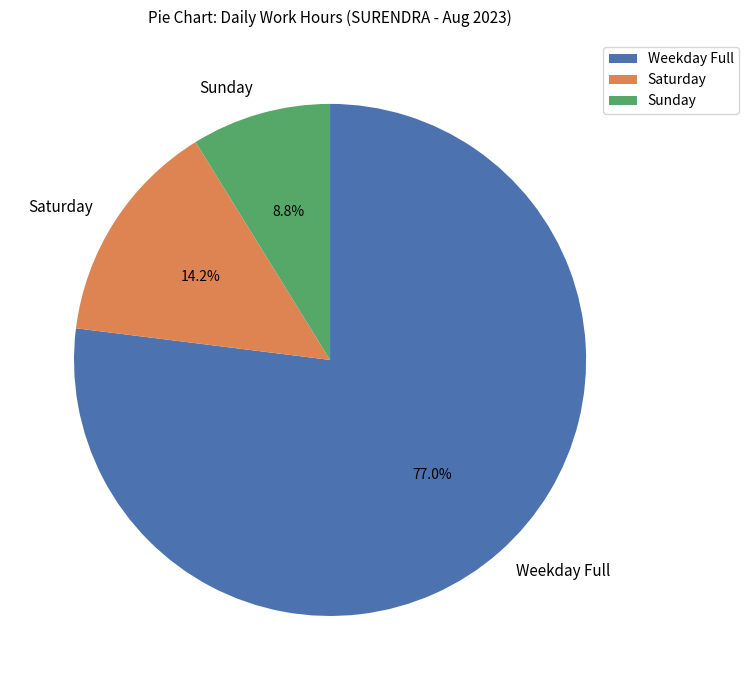

Is the sum of Saturday and Sunday greater than half?

No